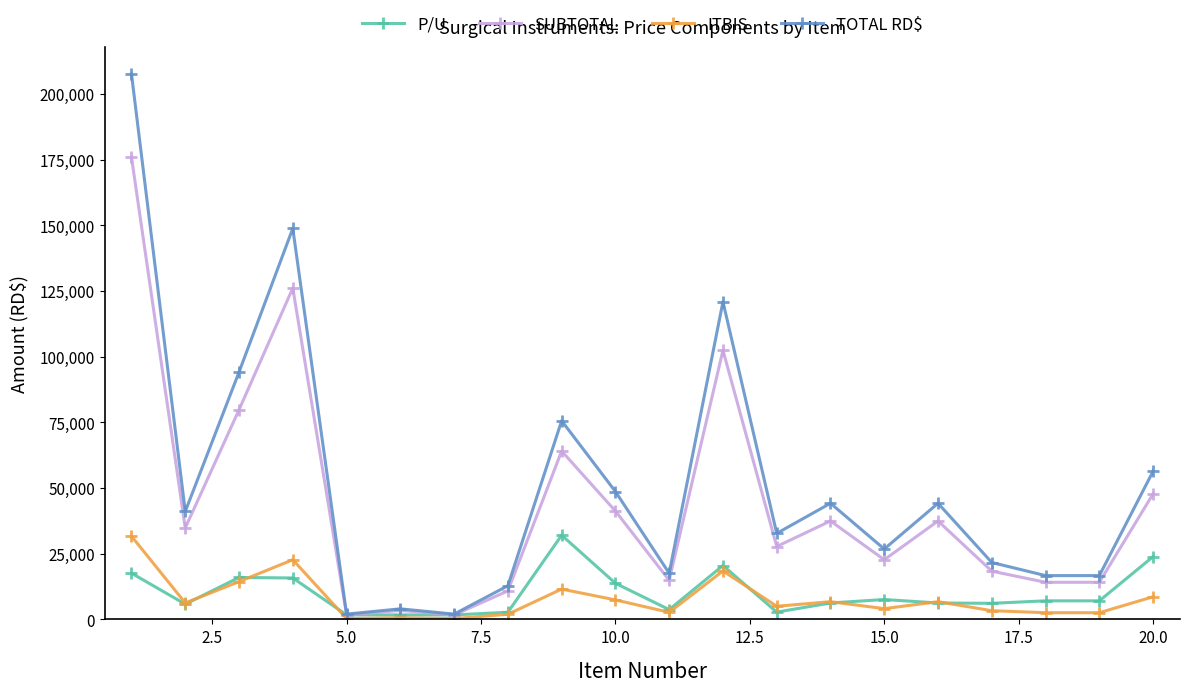

True or false: P/U has more than 1 interior local peaks.

True